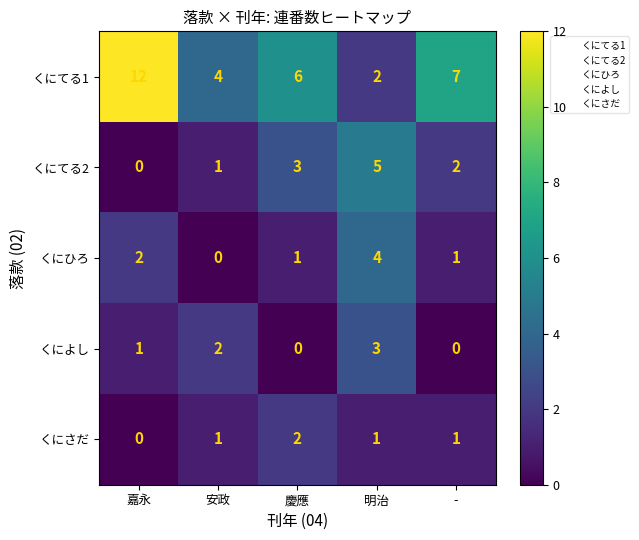

Which series has the largest total across all categories?

くにてる1